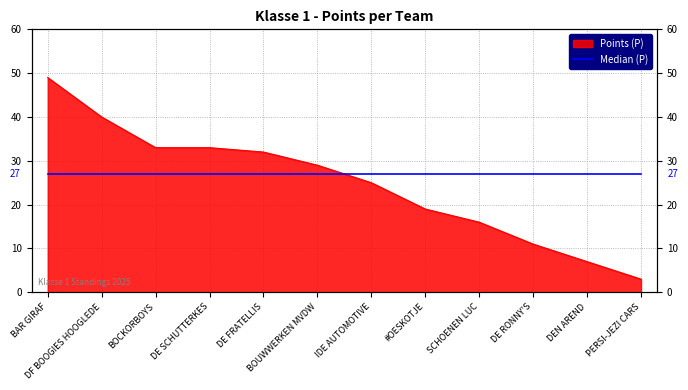

What value does the data have at IDE AUTOMOTIVE?

25